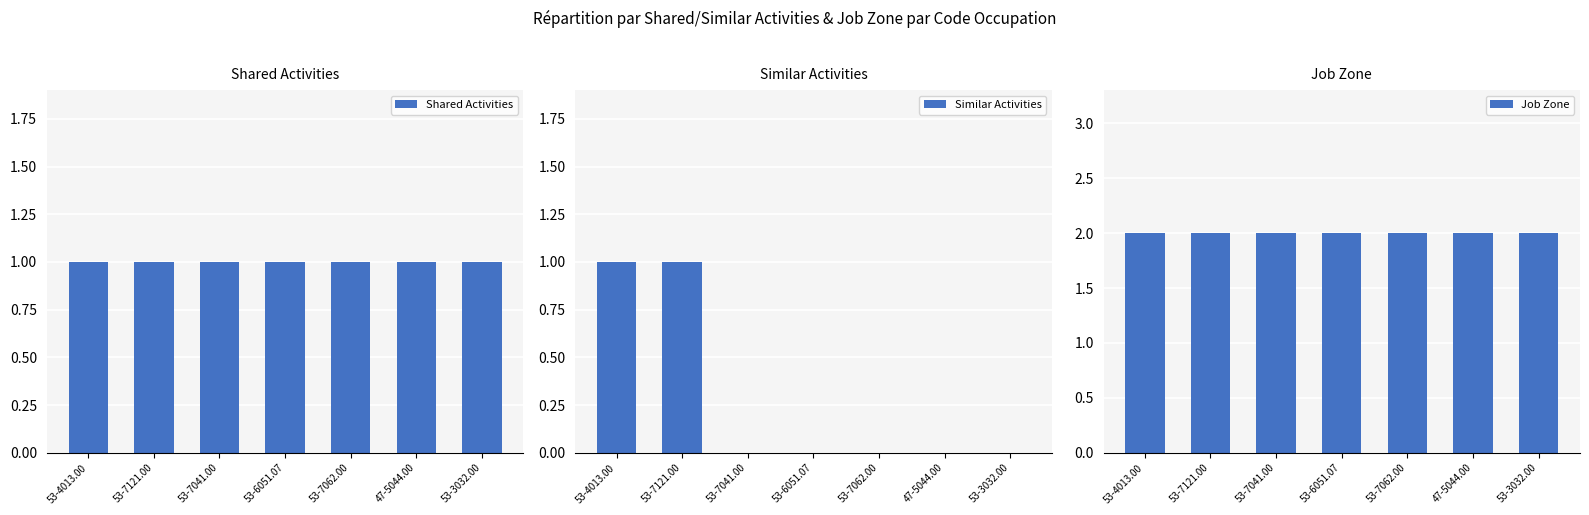

What is the difference between the highest and lowest values at 53-7062.00?

2